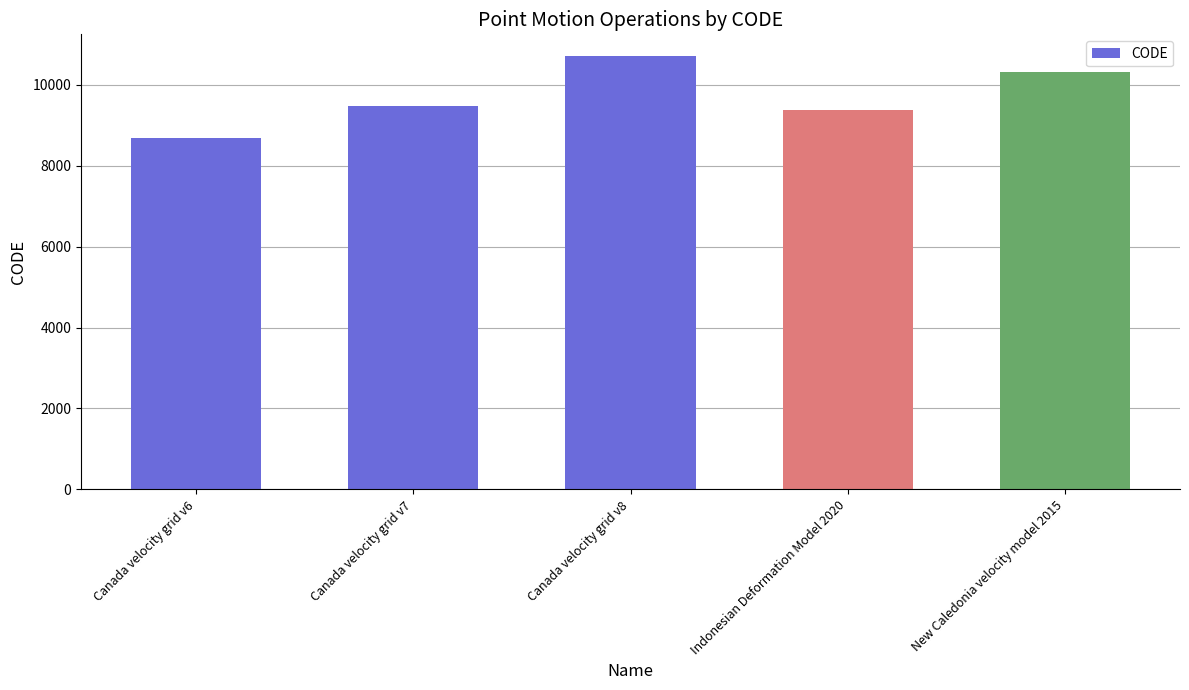

Is it true that the value at New Caledonia velocity model 2015 is 2127?

False